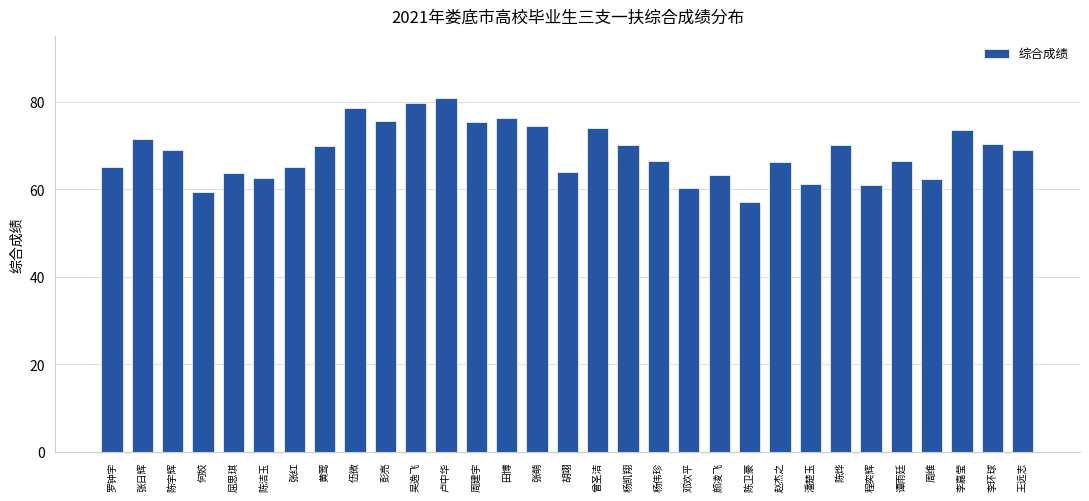

What is the ratio of the value at 杨伟珍 to the value at 赵杰之?

1.0